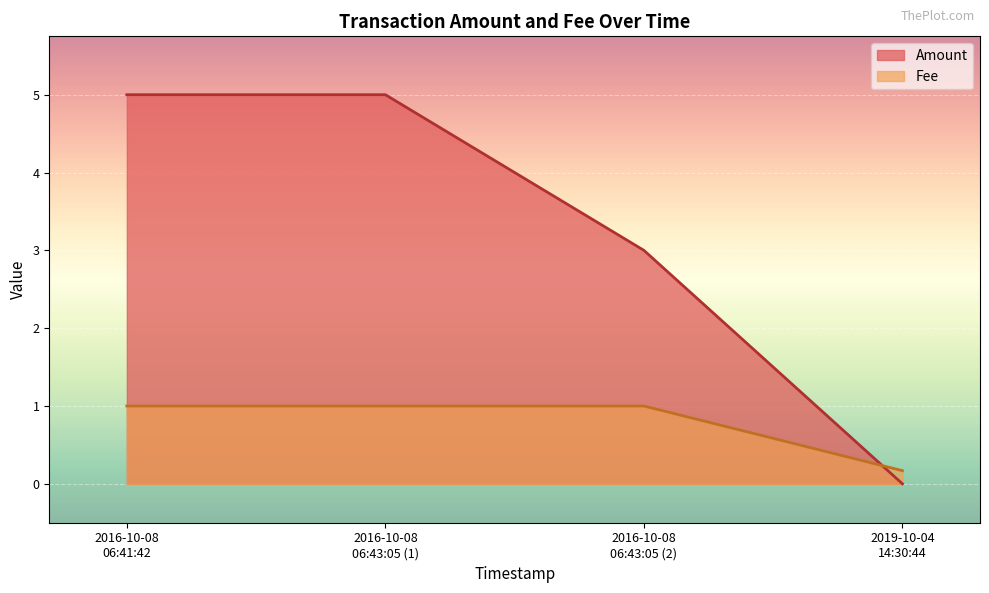

How many categories are shown in the chart?

4